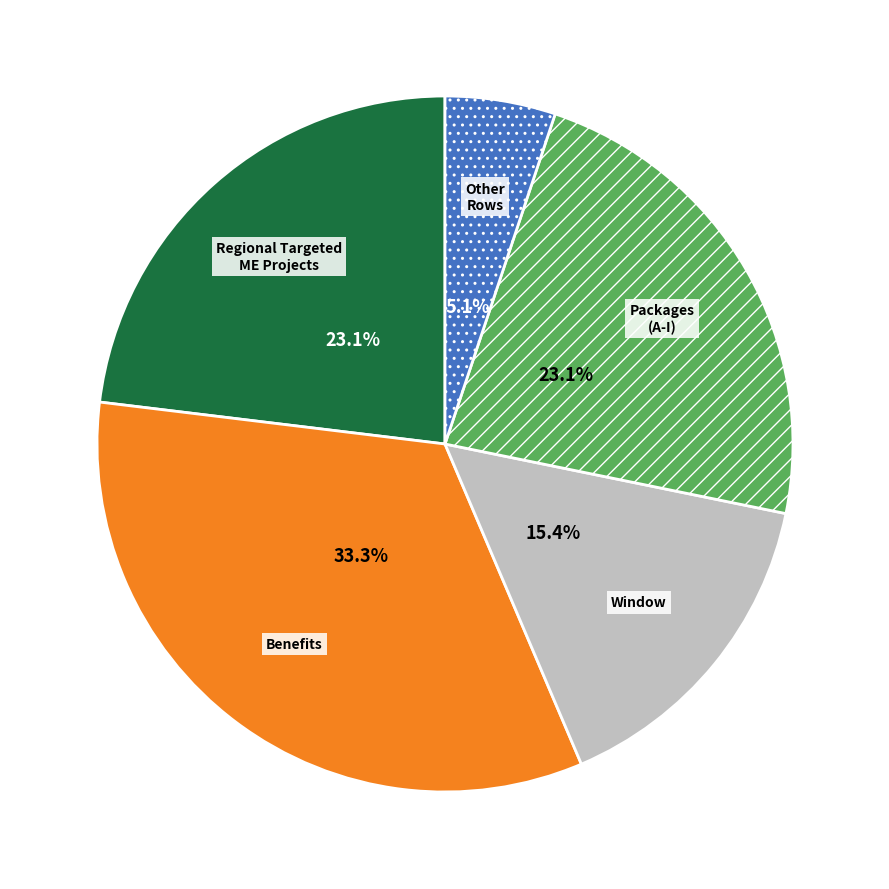

Does any single category account for the majority?

No